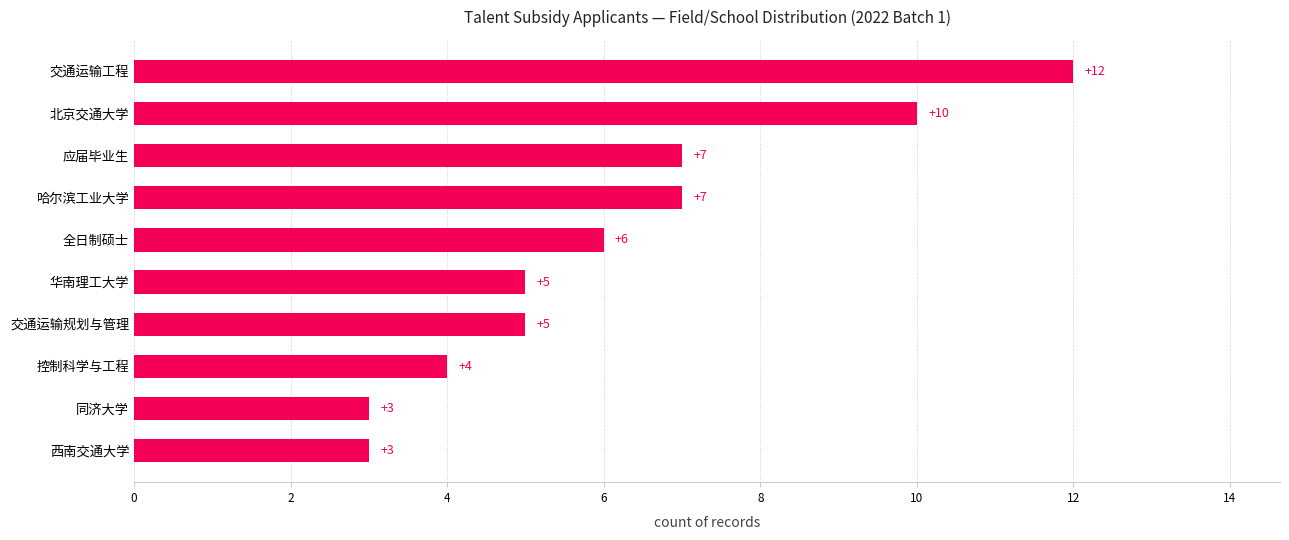

What is the maximum value shown in the chart?

12